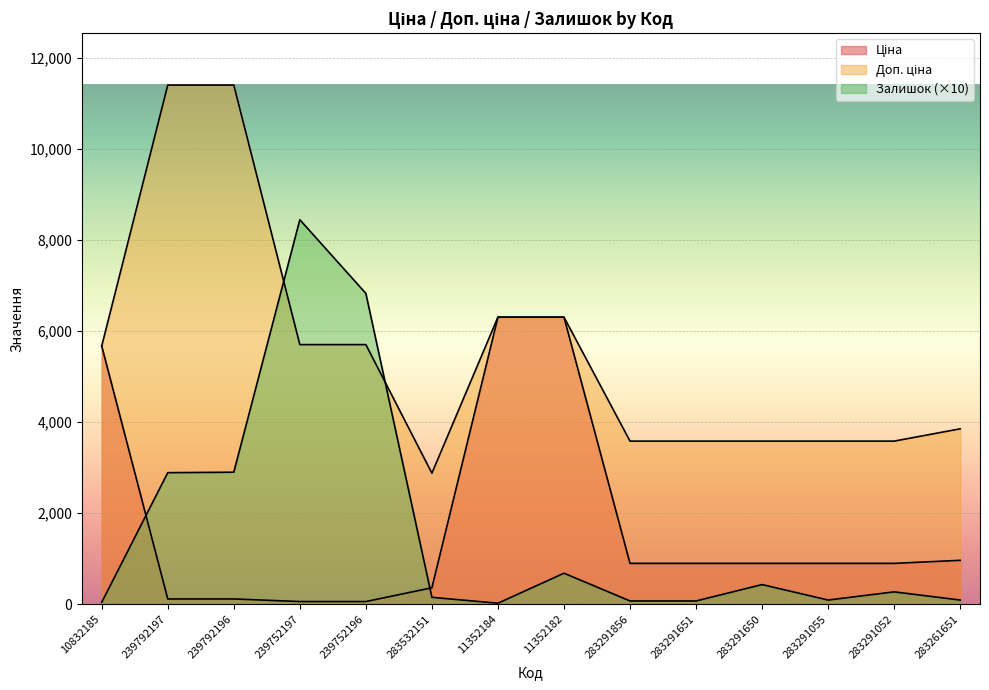

Is the value of Доп. ціна at 283261651 greater than the value of Залишок at 283532151?

Yes